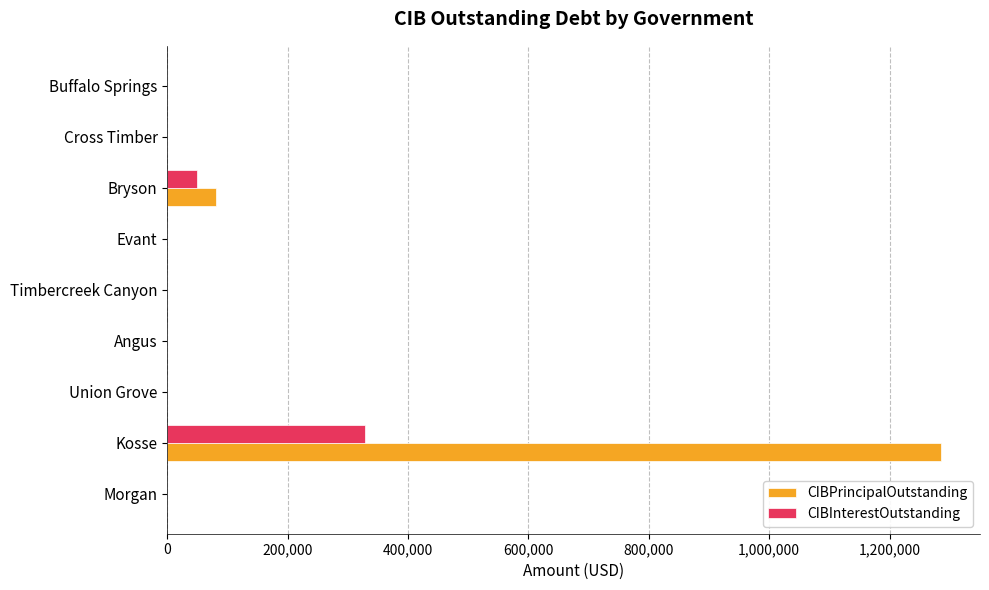

The CIBPrincipalOutstanding series shows 618001.4 at Kosse. True or false?

False